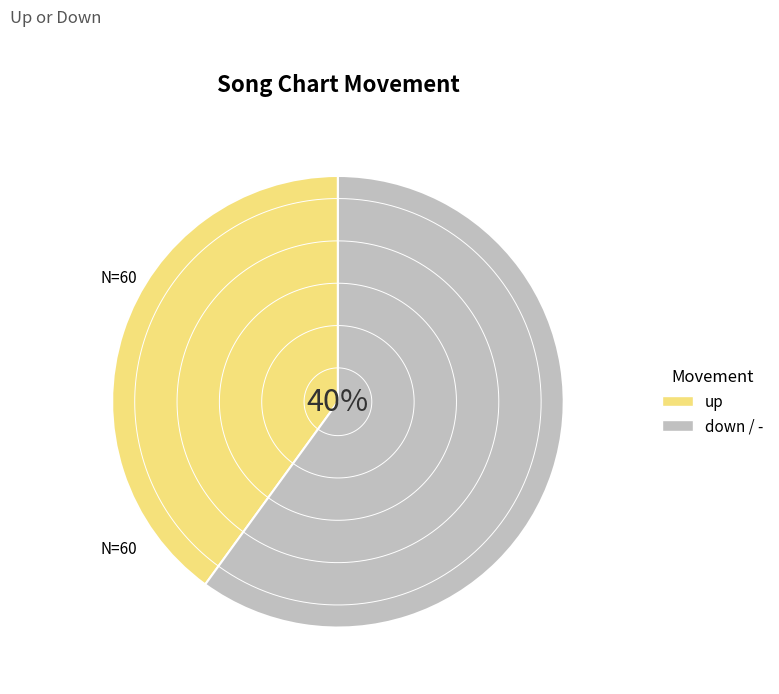

Is there a majority slice in this chart?

No